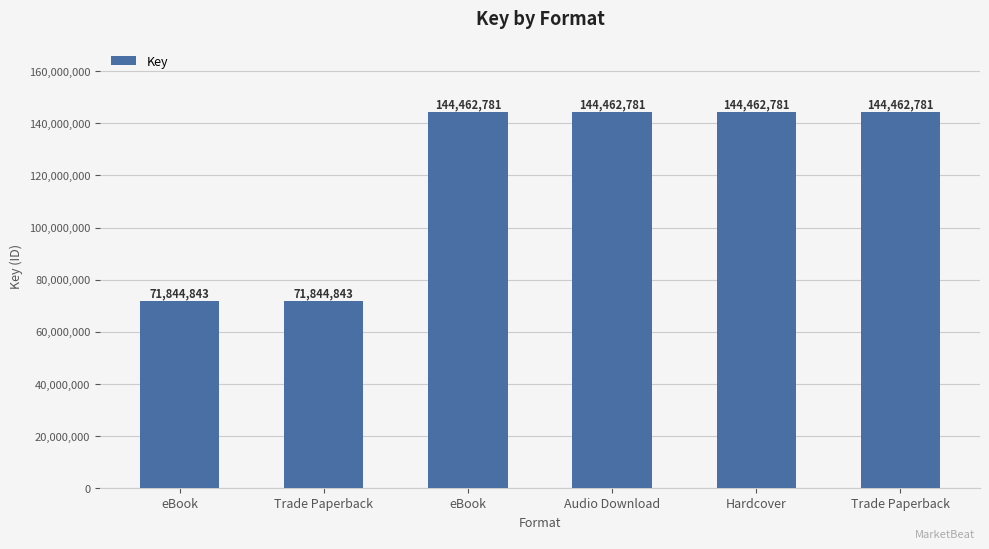

How many series are shown in this chart?

1